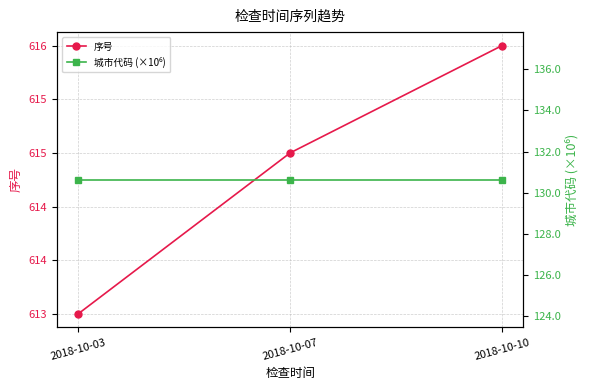

Is the value of 序号 at 2018-10-07 greater than the value of 城市代码 (×10⁶) at 2018-10-07?

Yes